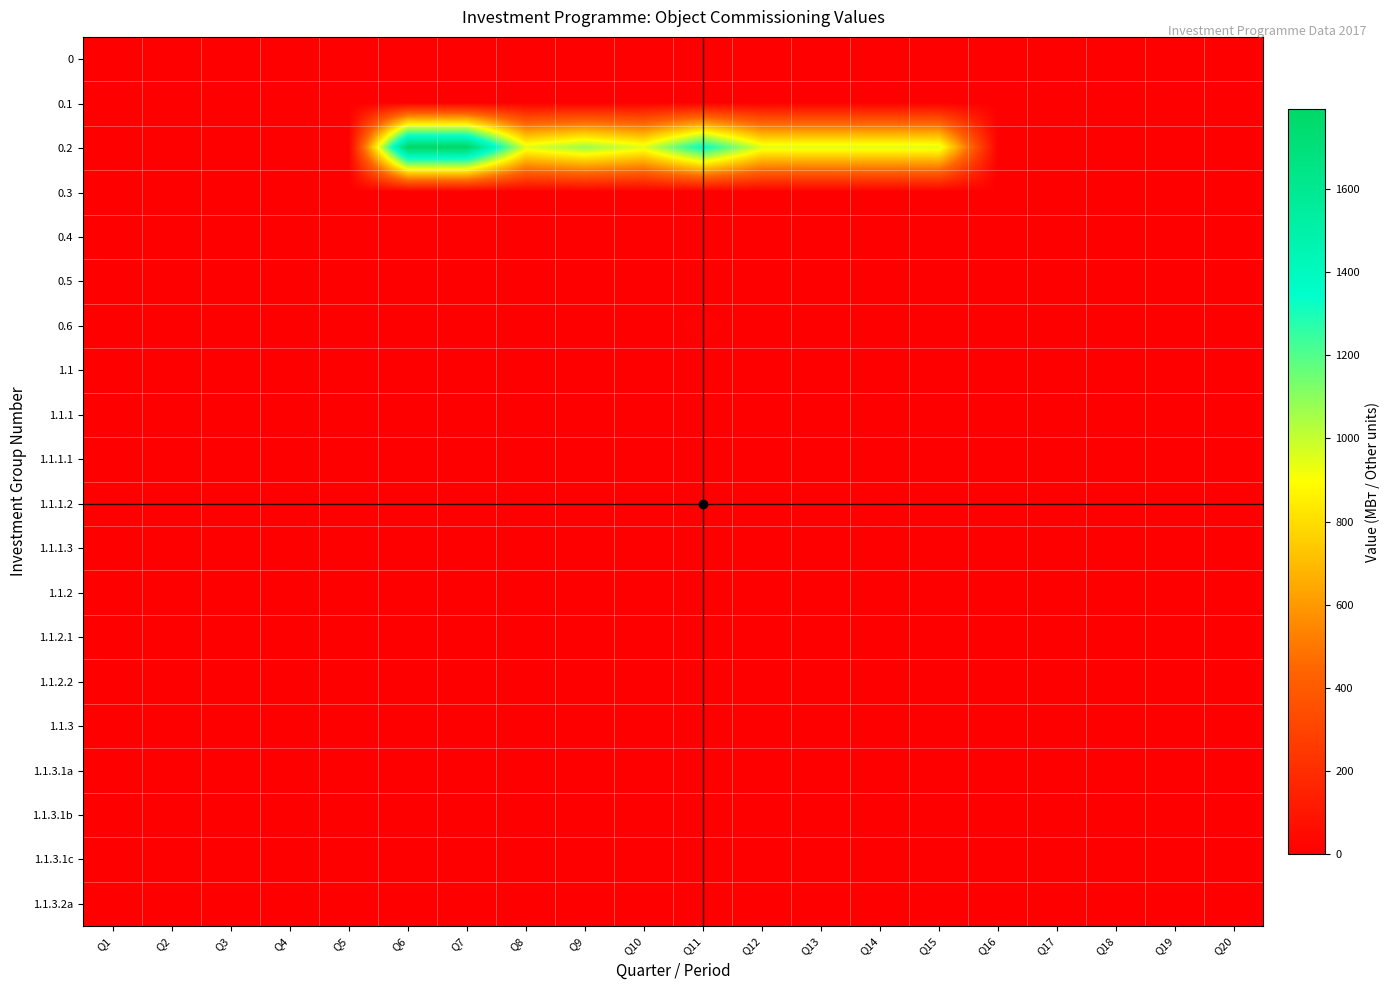

What is the total value across all series at Q6?

1793